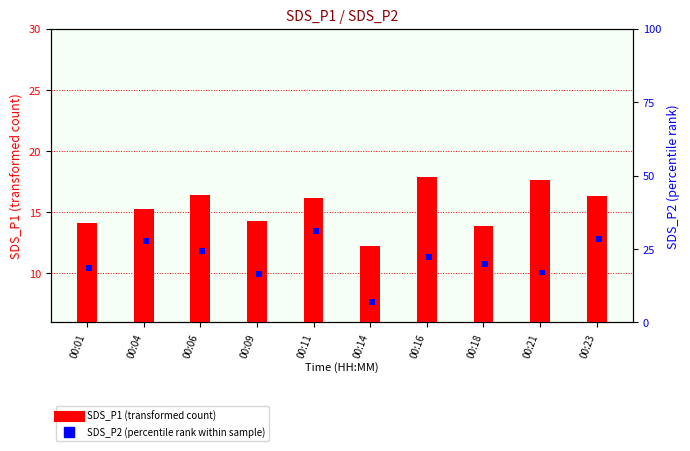

How many values in the SDS_P1 (transformed count) series are below 16?

5